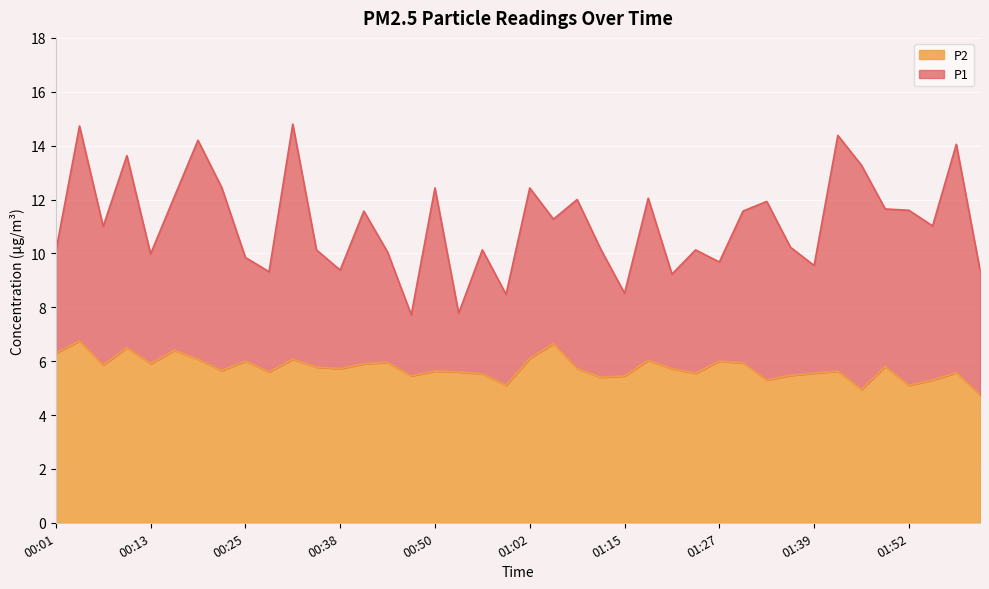

What are all the series names shown in the legend?

P2, P1